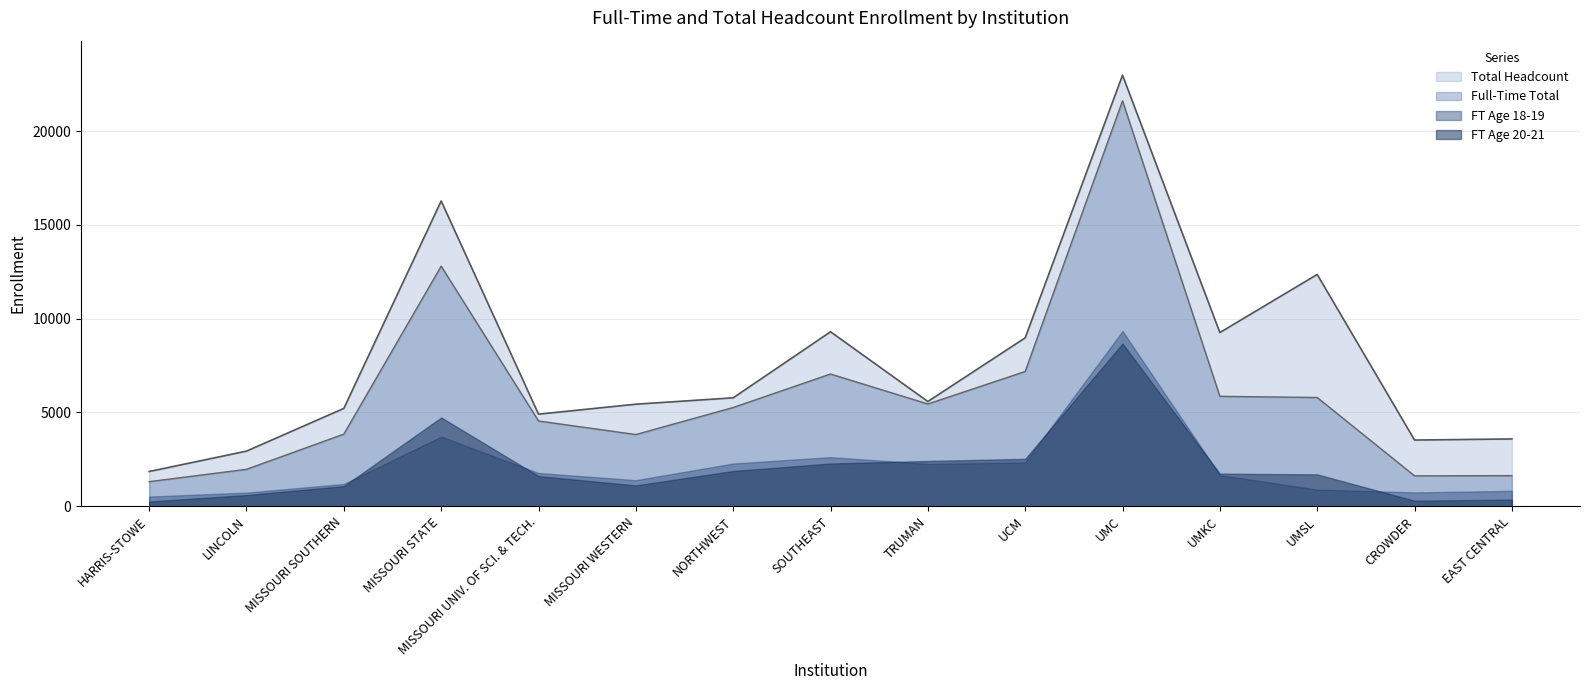

Which series has the largest range (max minus min)?

Total Headcount